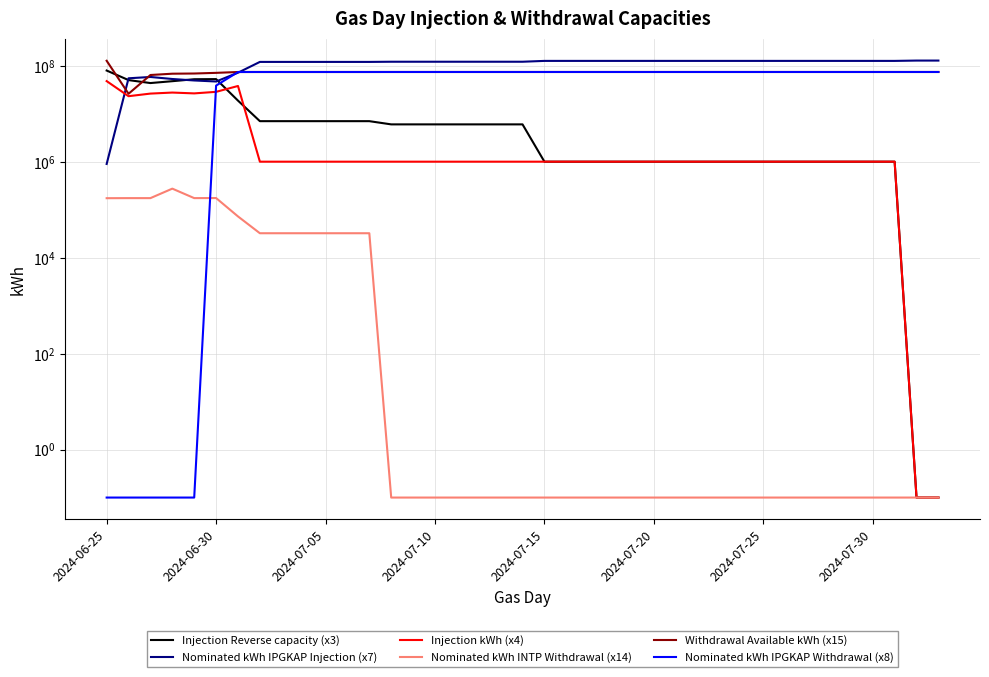

What is the value of the Nominated kWh IPGKAP Injection (x7) point at the 39th from the left?

128000000.0